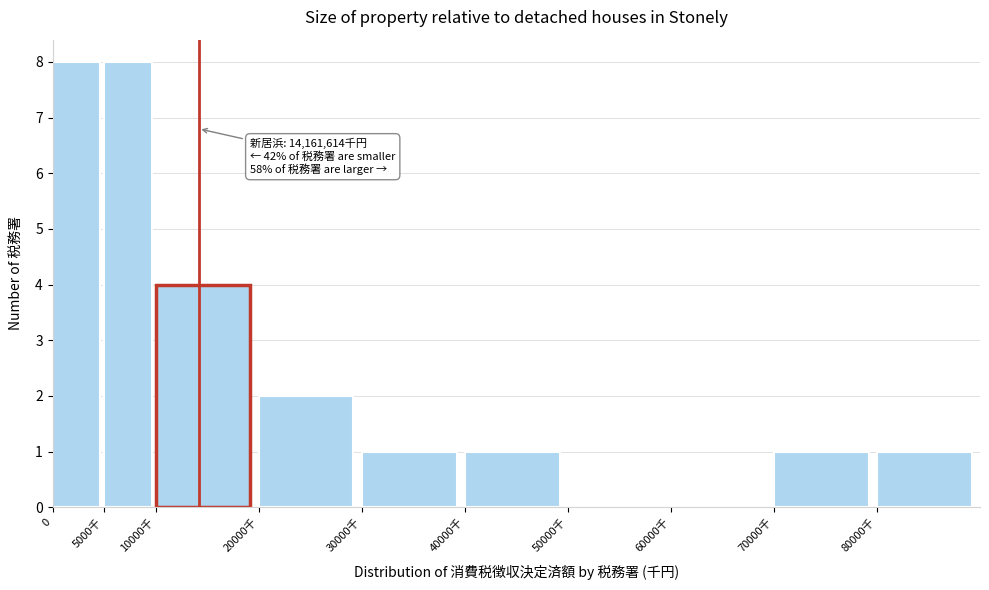

Reading left to right, list all the values displayed in this chart.

0=8	5000千=8	10000千=4	20000千=2	30000千=1	40000千=1	50000千=0	60000千=0	70000千=1	80000千=1